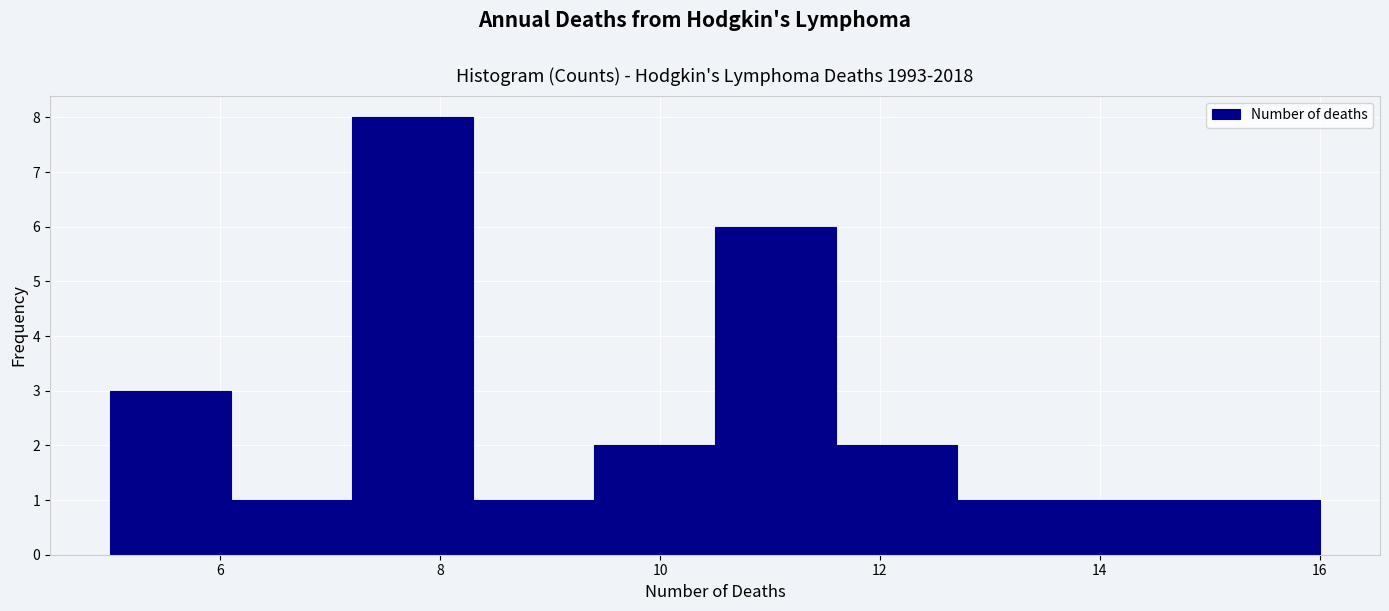

How tall is the bar that spans 6.1 to 7.2 on the x-axis? Neither the bar edges nor the heights are printed on the chart, so give them approximately, as read against the axes.

1